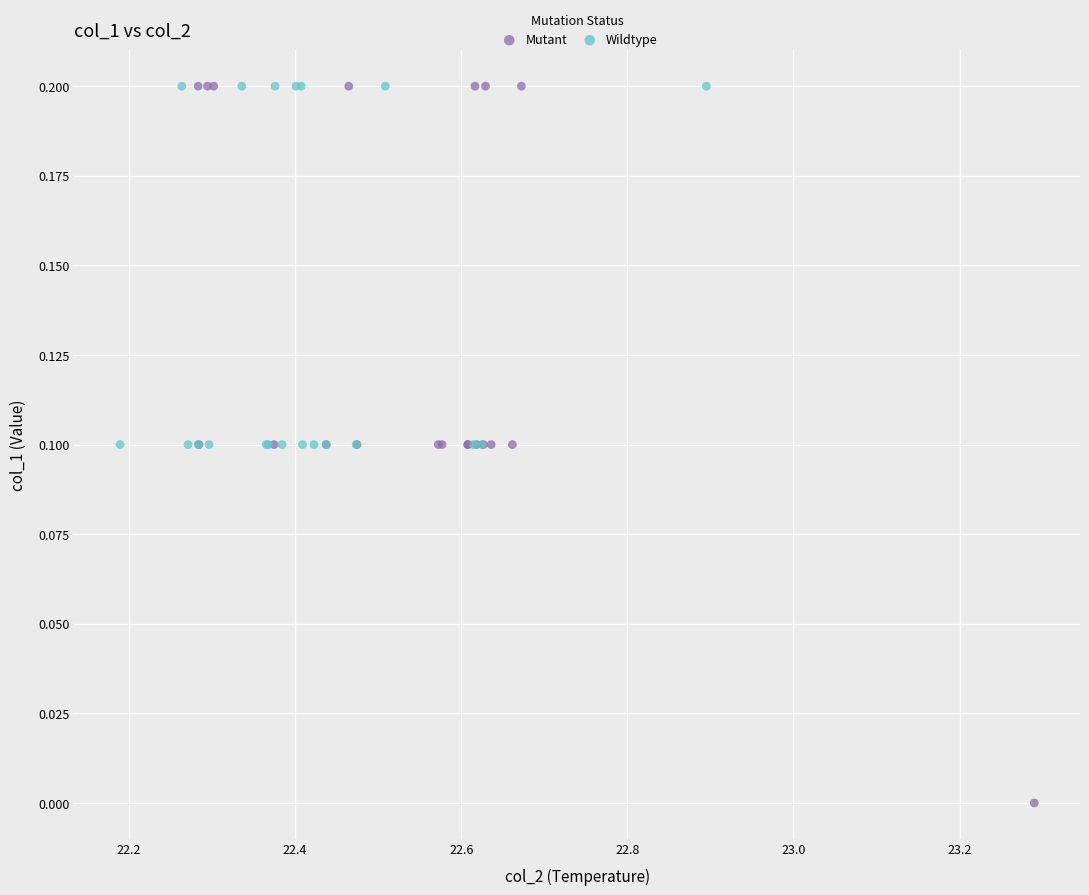

Which series has the widest spread of Y values?

Mutant